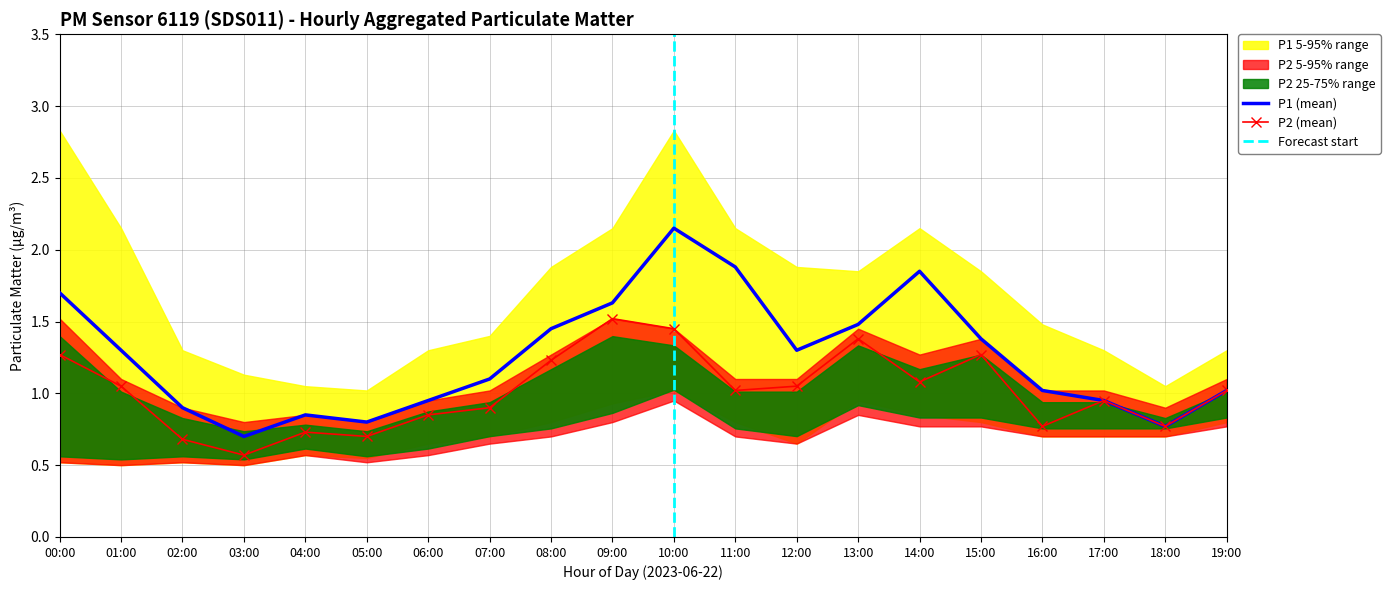

What is the value of the P1 point at the 10th from the left?

1.6